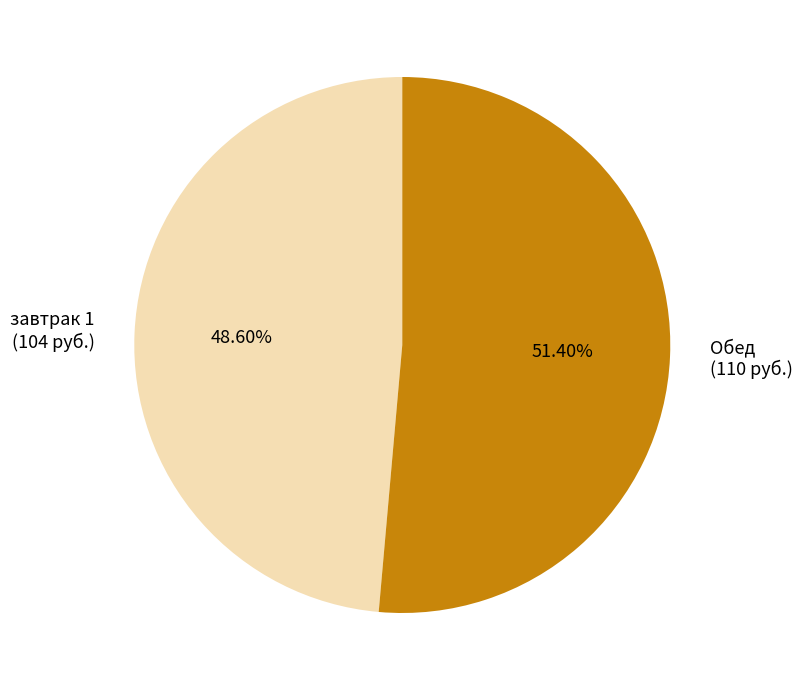

Does Обед represent more than half of the total?

Yes